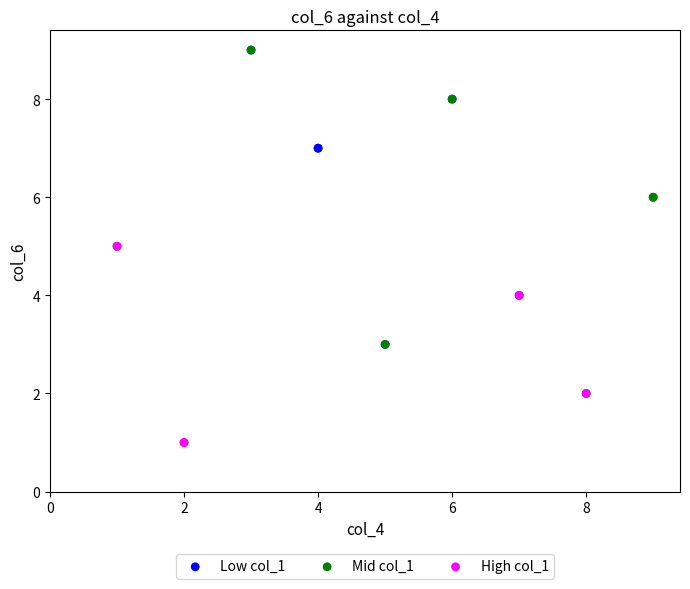

Which series reaches the minimum Y coordinate?

High col_1